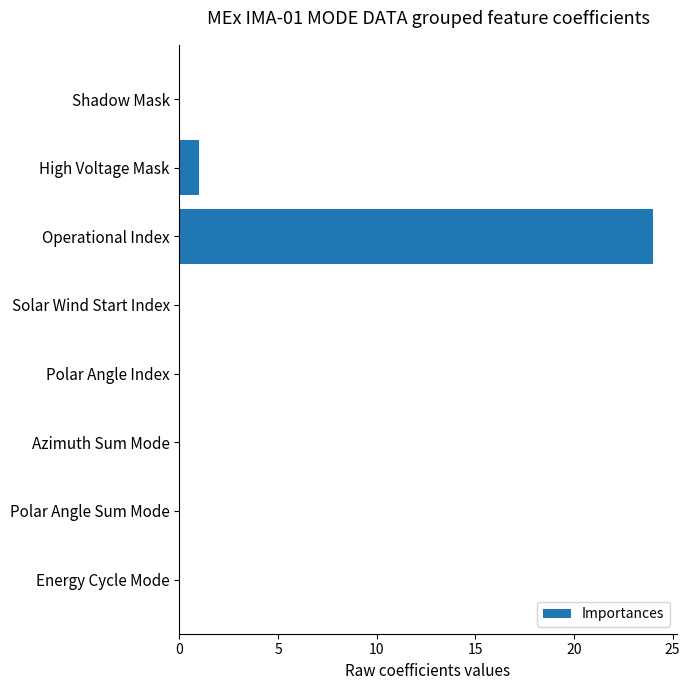

Where is the data nearest to the value 12?

High Voltage Mask